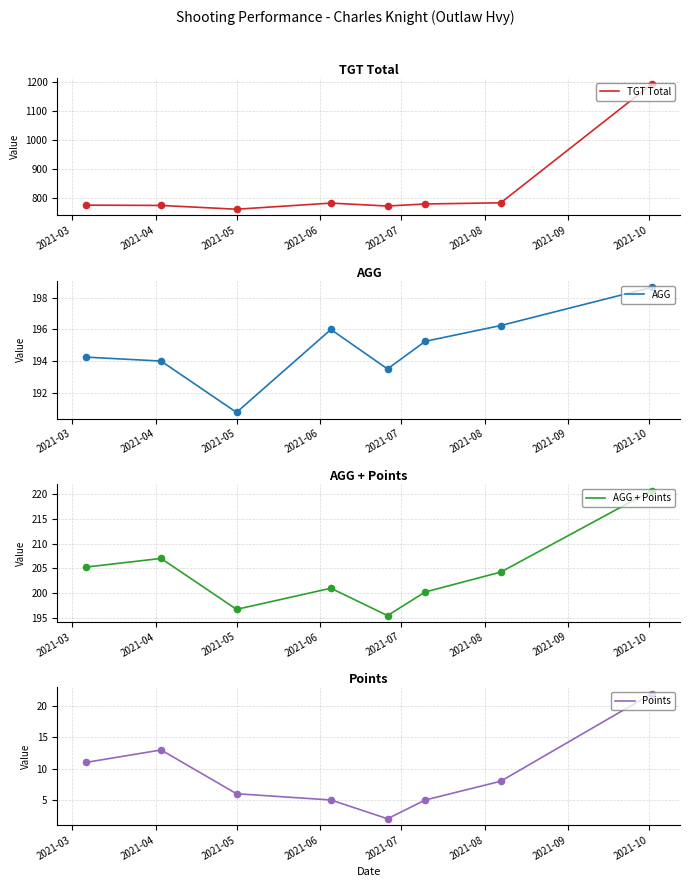

Which series contains the highest Y value?

TGT Total